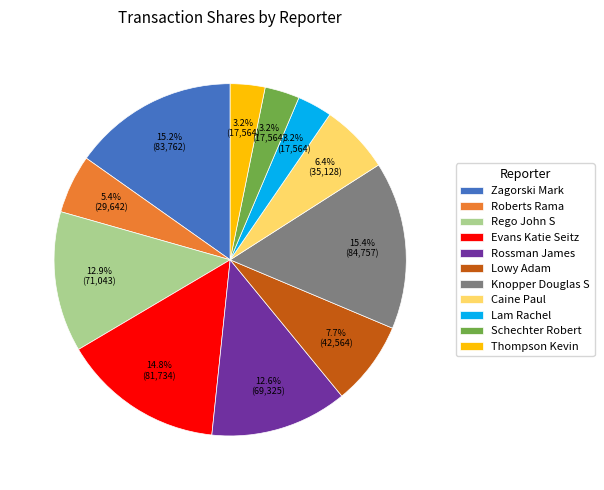

What portion of the pie excludes Lowy Adam?

92.3%